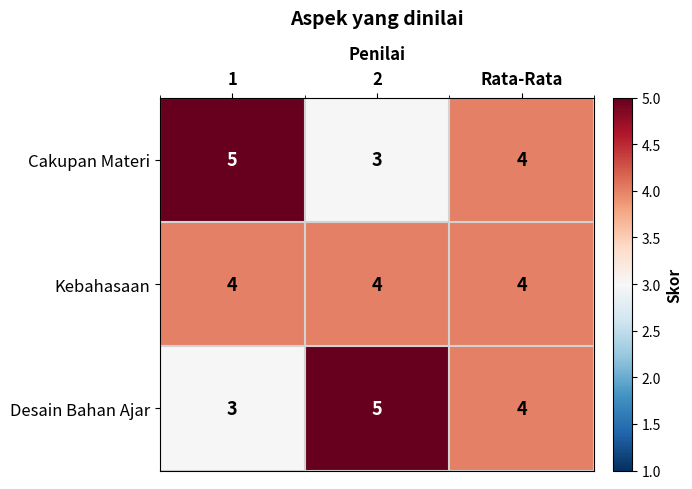

Rank the categories by Cakupan Materi value from lowest to highest.

2, Rata-Rata, 1